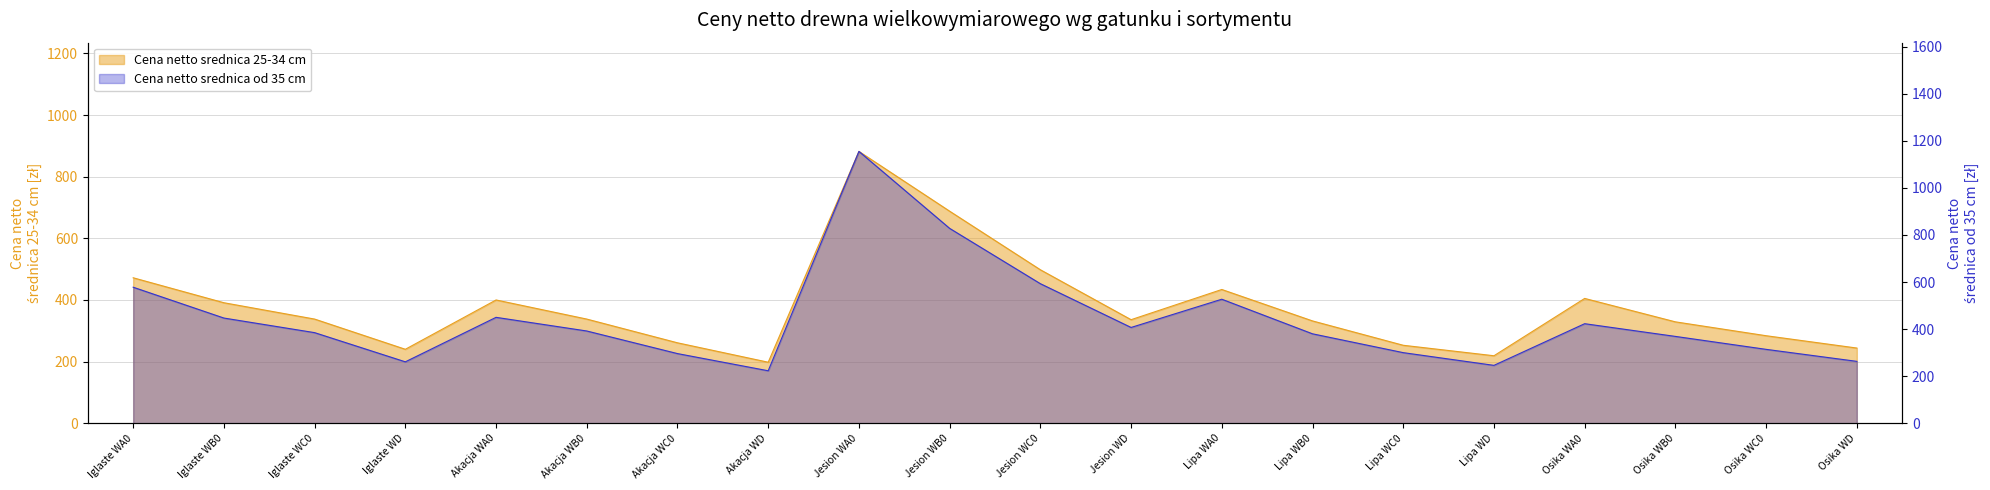

What is the difference between the maximum and minimum values in the Cena netto srednica od 35 cm series?

932